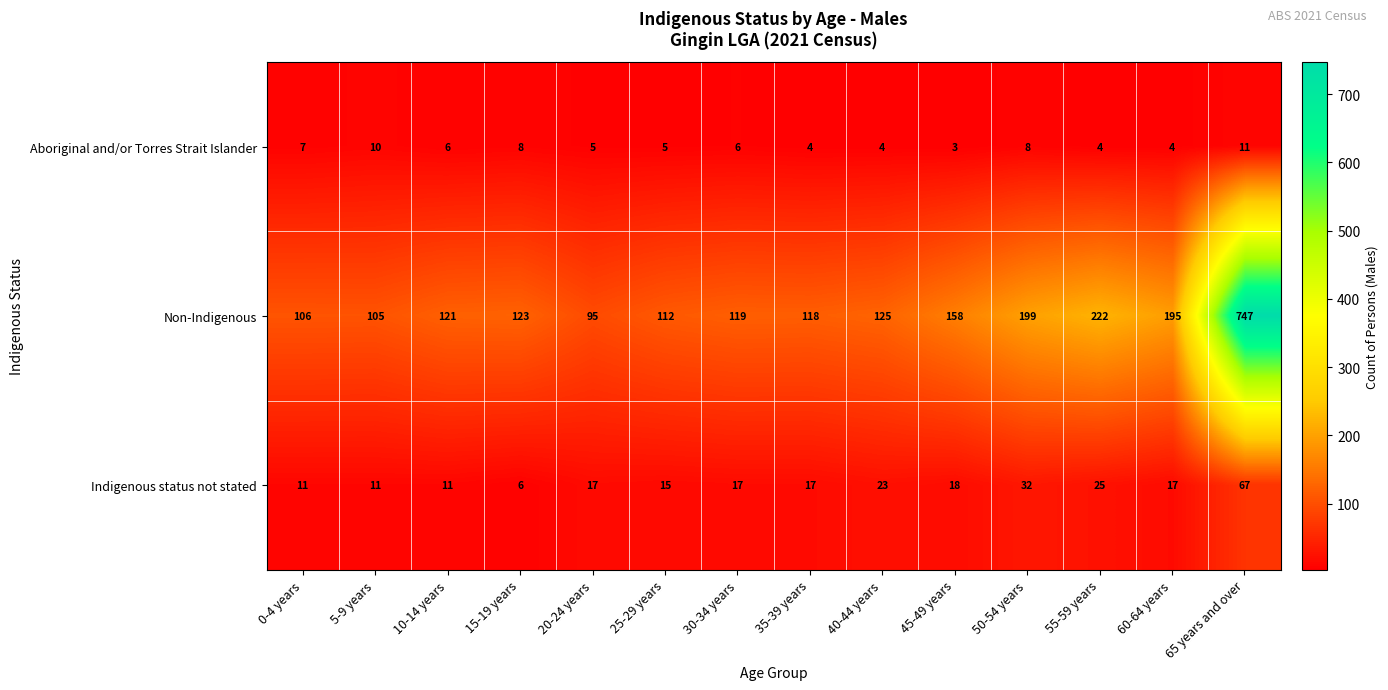

Which series has the largest total across all categories?

Non-Indigenous